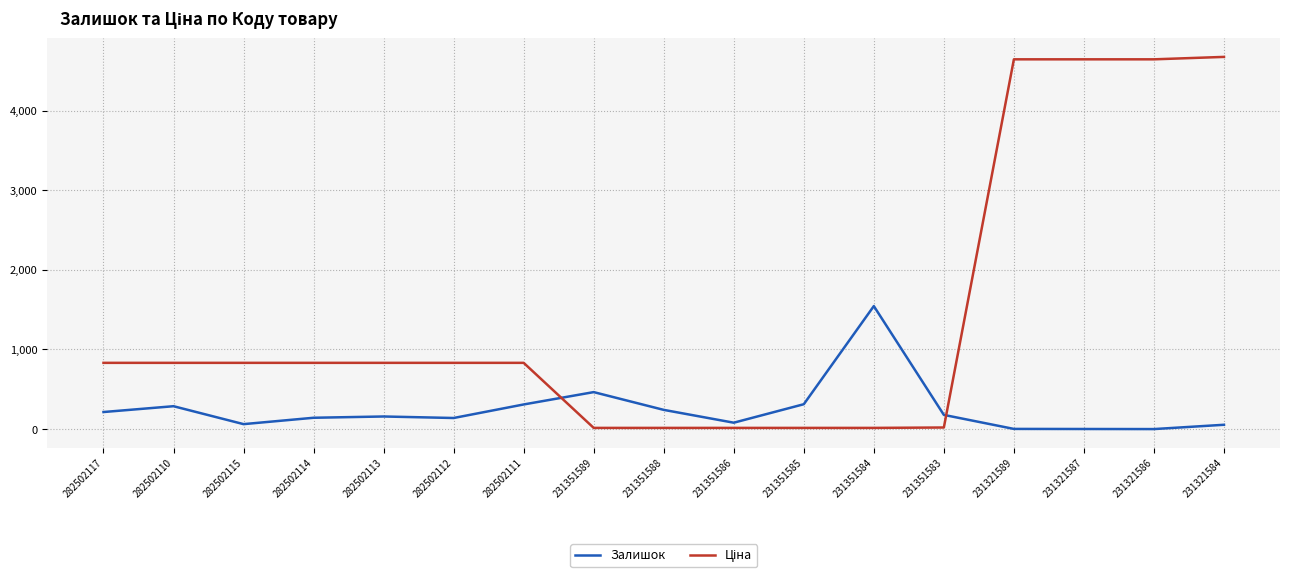

True or false: Залишок has a value of 3.0 at 231321589.

True